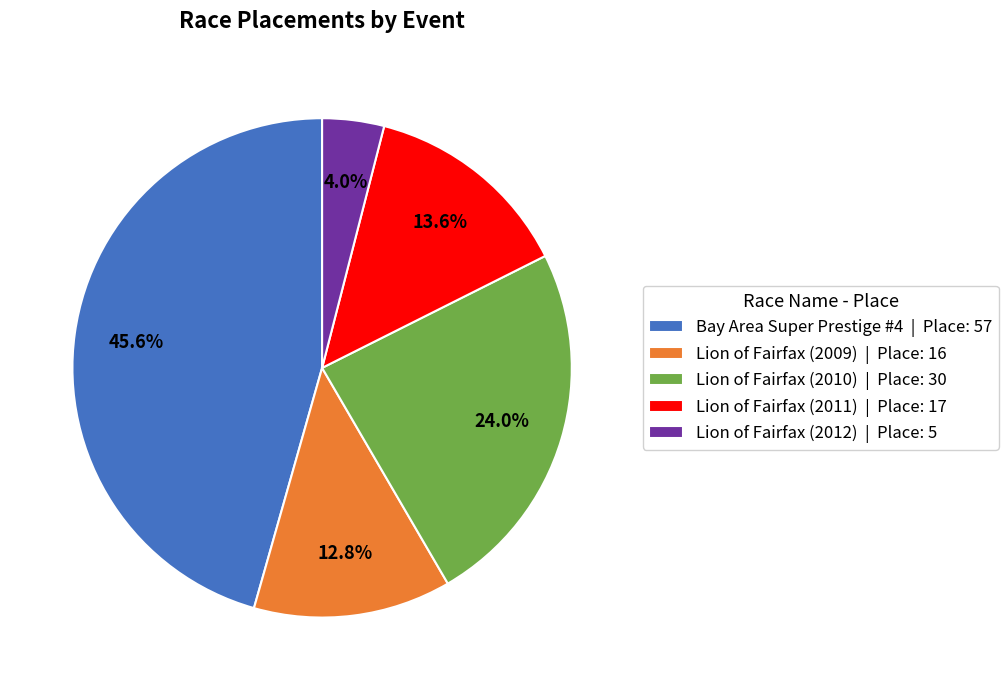

What percentage do Lion of Fairfax (2009) and Bay Area Super Prestige #4 together represent?

58.4%